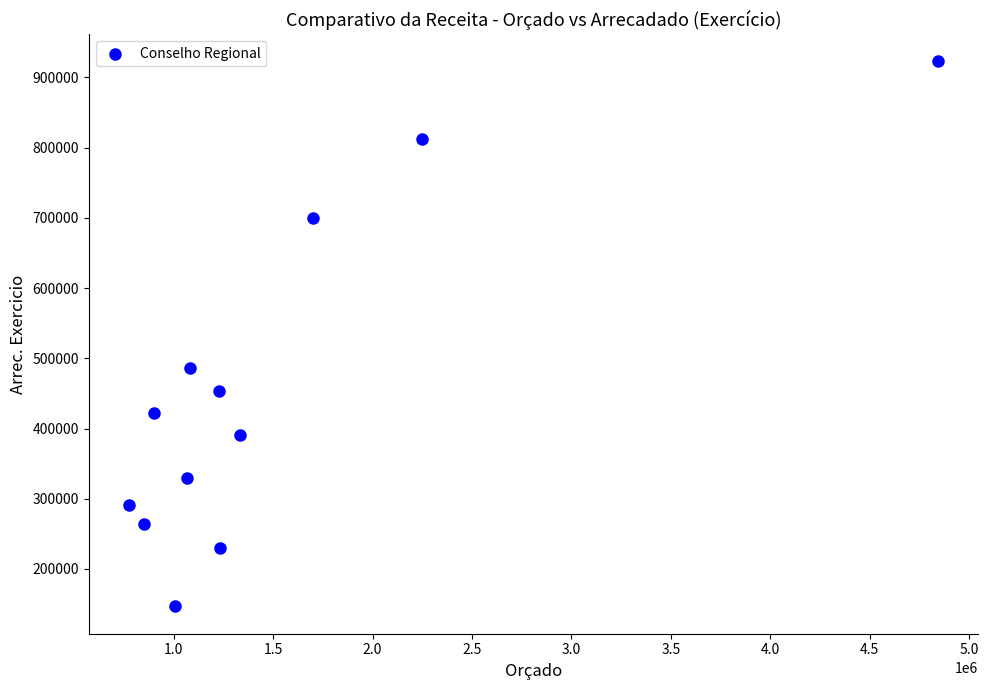

What is the average Y value?

454048.9